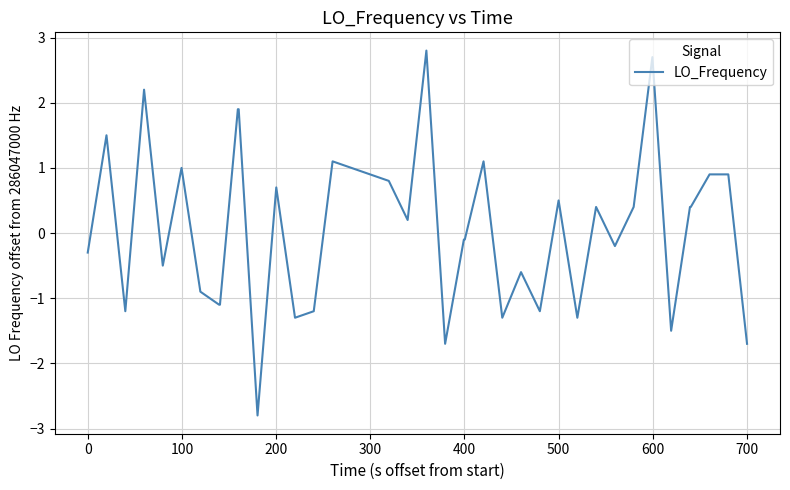

What is the difference between the maximum and minimum values?

5.6